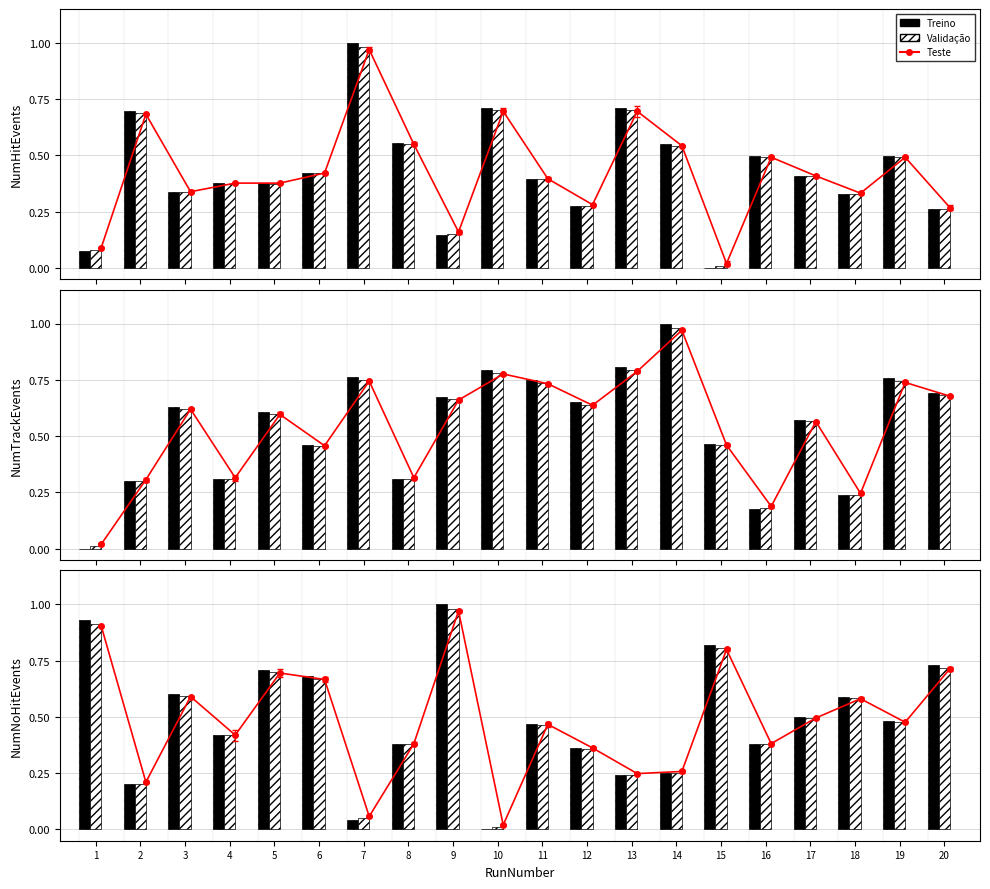

True or false: Treino has a value of 0.3 at 8.

False